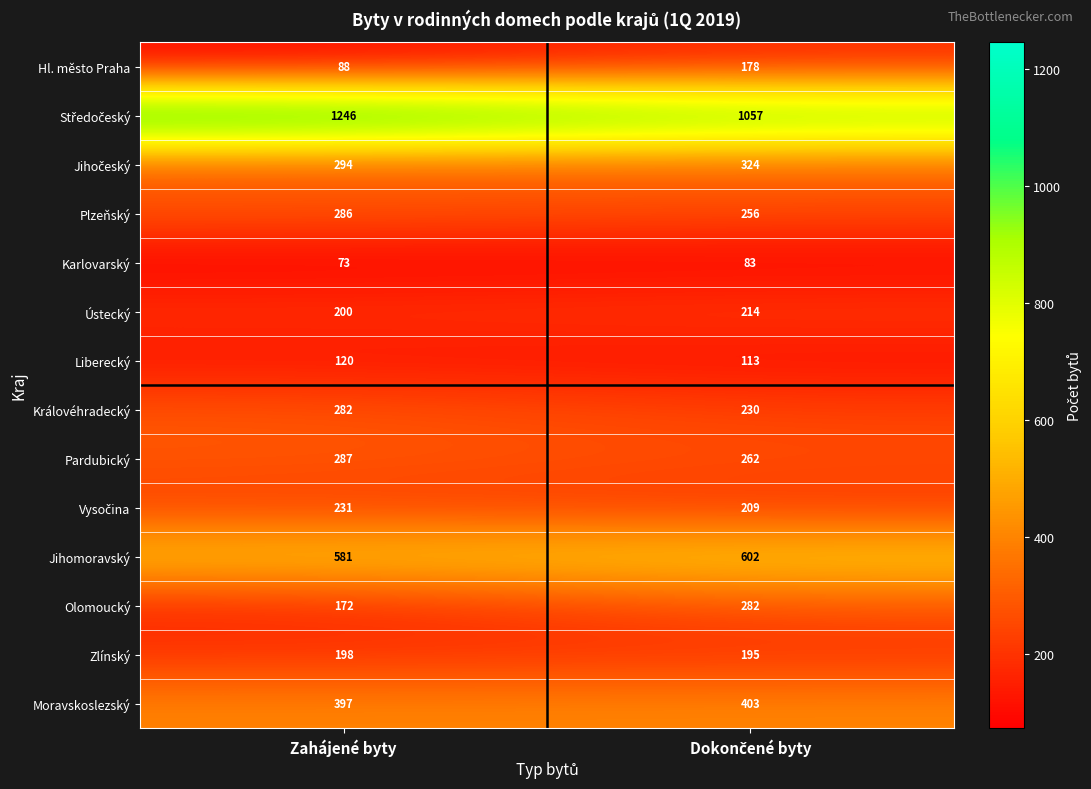

Read the Jihomoravský value at Zahájené byty.

581